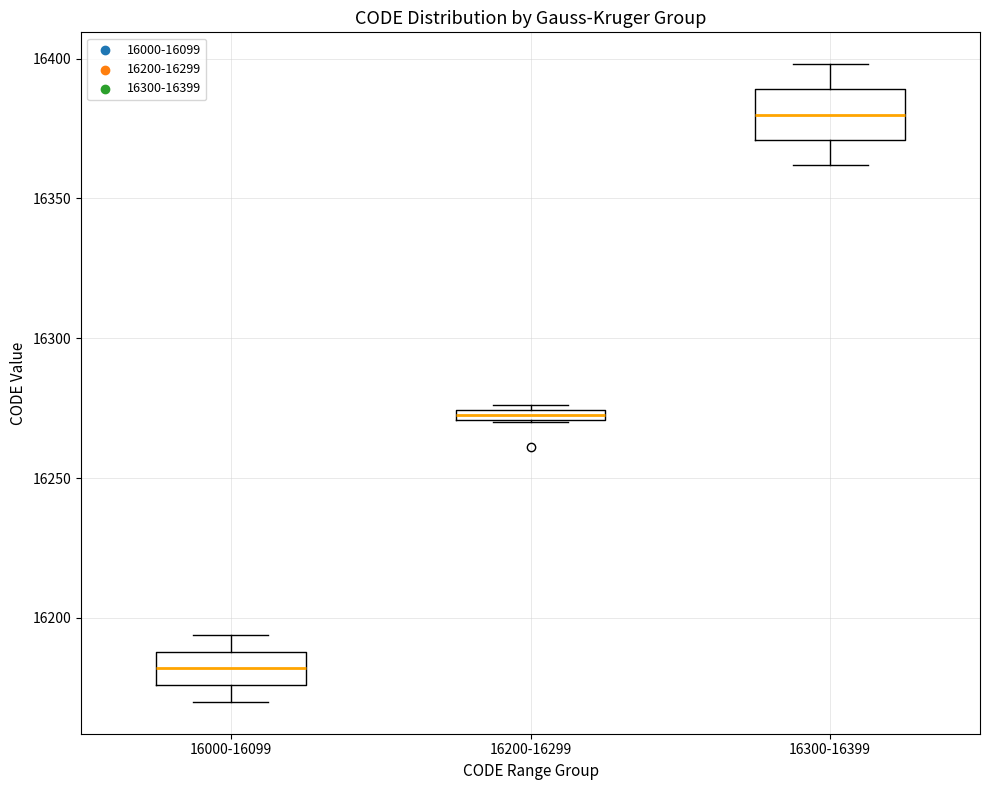

Which box has the highest median line?

16300-16399